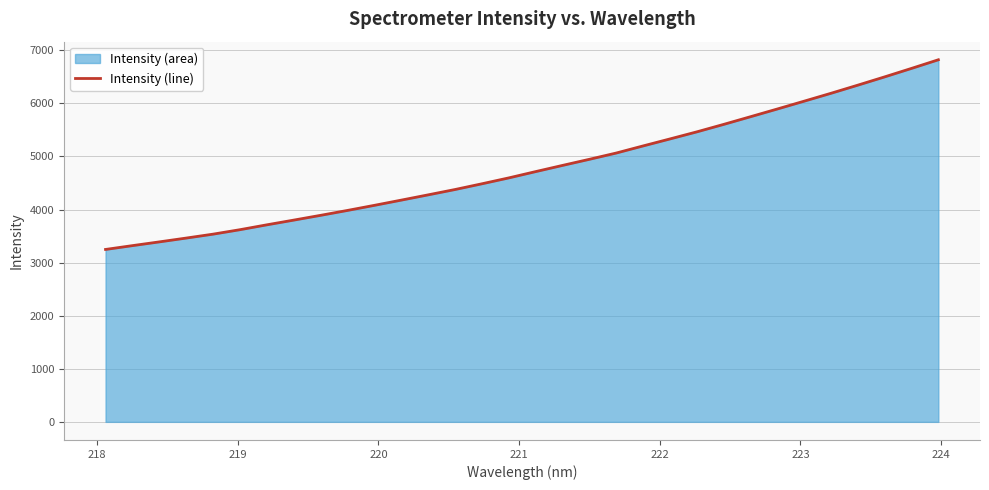

What is the smallest value displayed?

3247.6